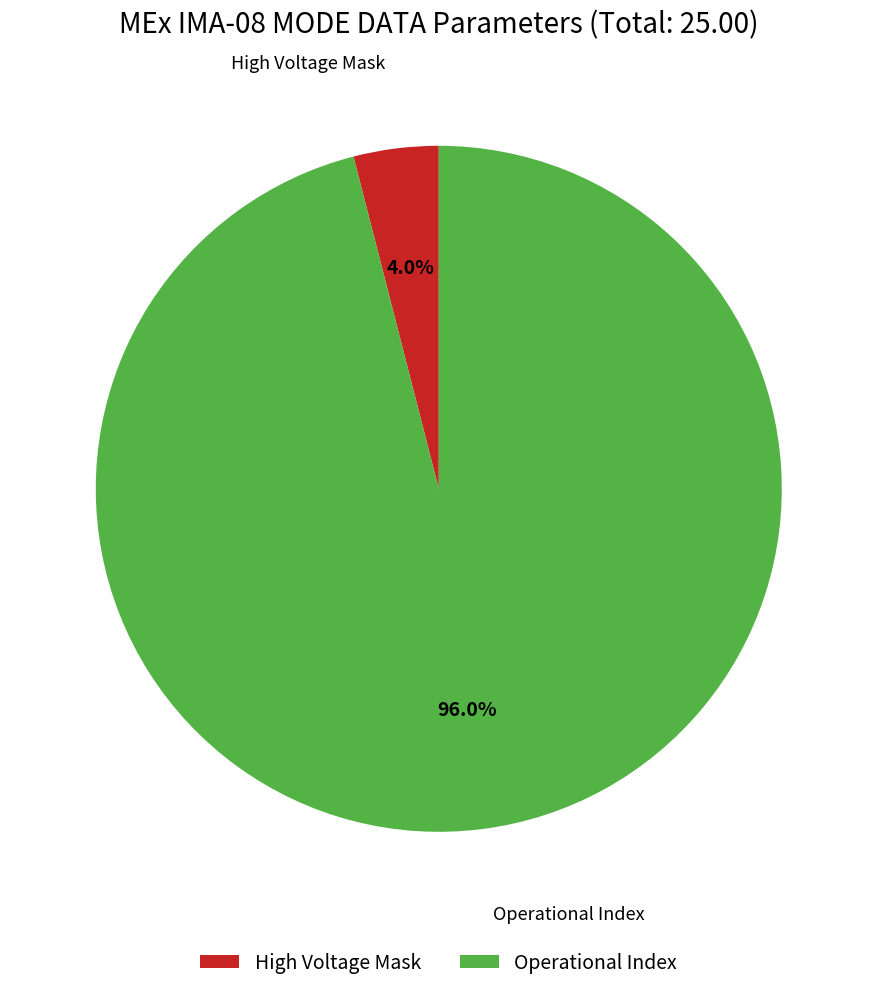

What is the majority slice?

Operational Index